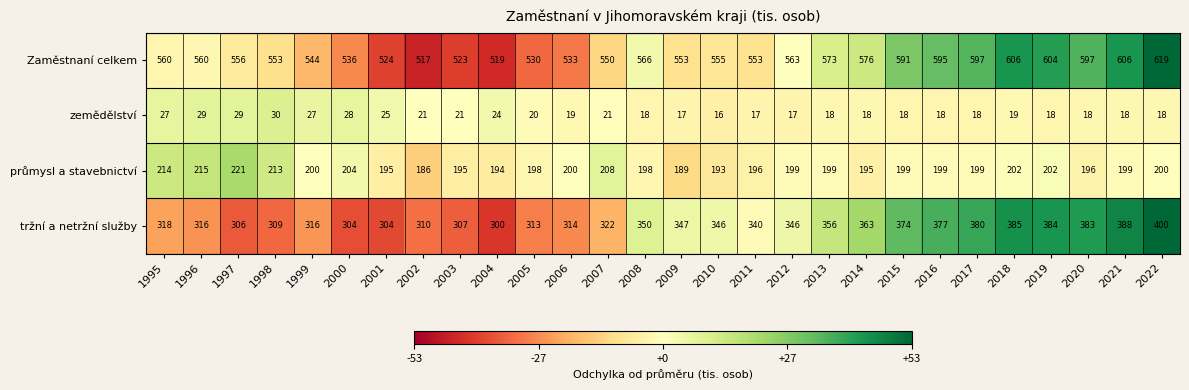

What is the sum of the průmysl a stavebnictví values at 2017 and 2004?

393